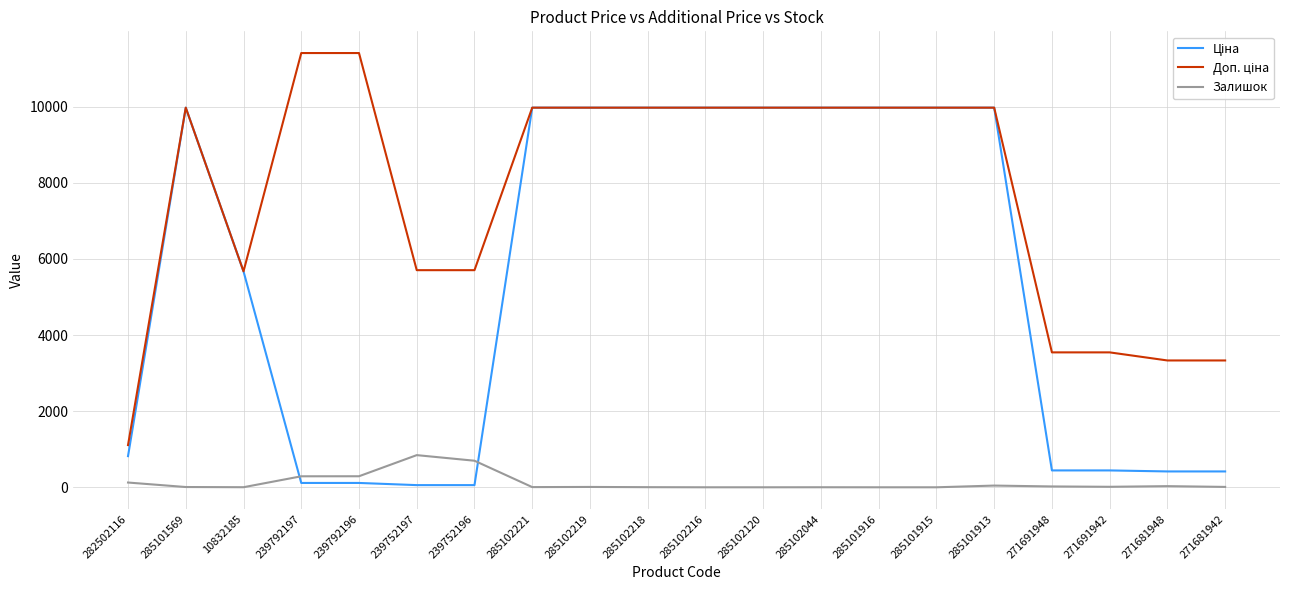

The Залишок series shows 1.0 at 285102044. True or false?

True